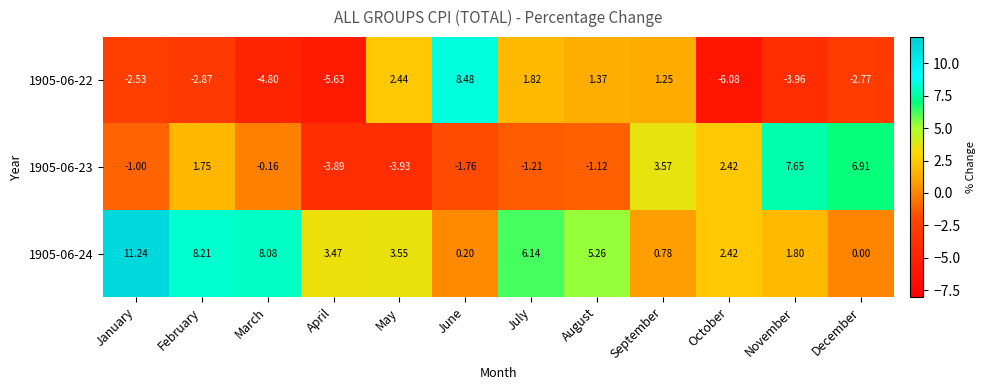

Rank the series by their average value, from lowest to highest.

1905-06-22, 1905-06-23, 1905-06-24